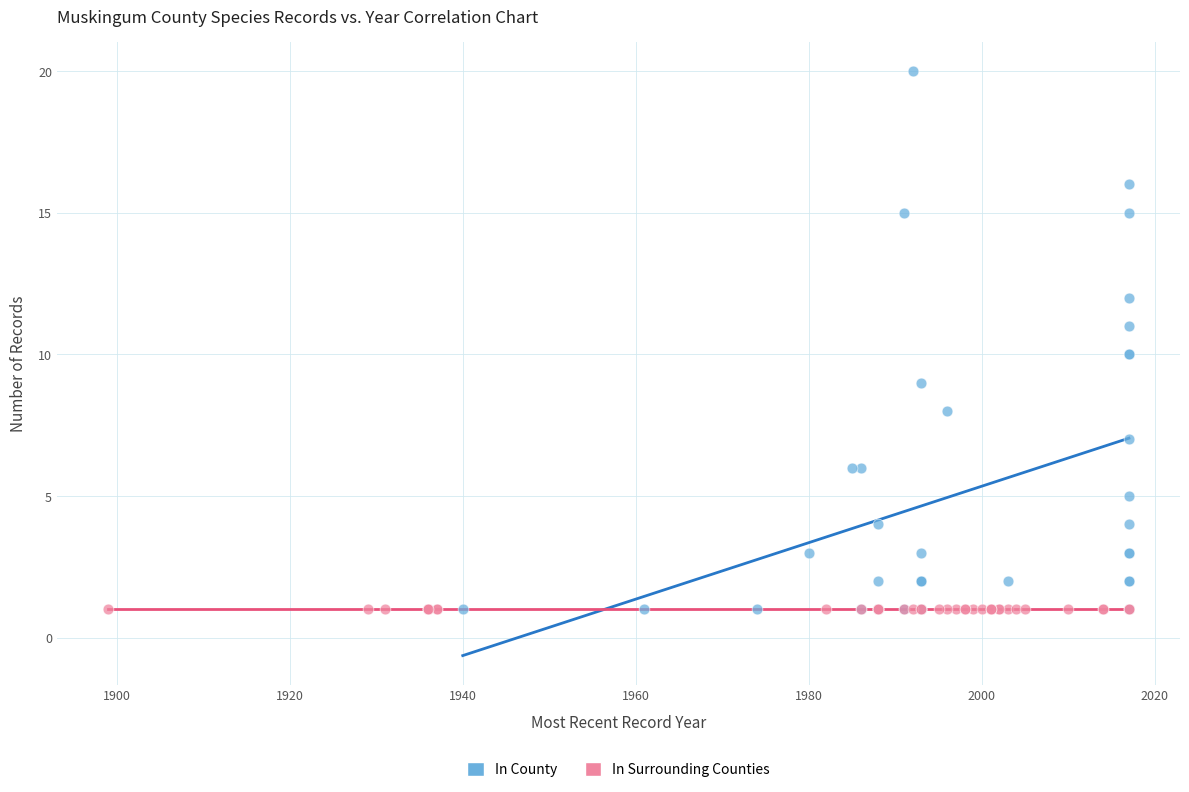

Which series contains the highest Y value?

In County